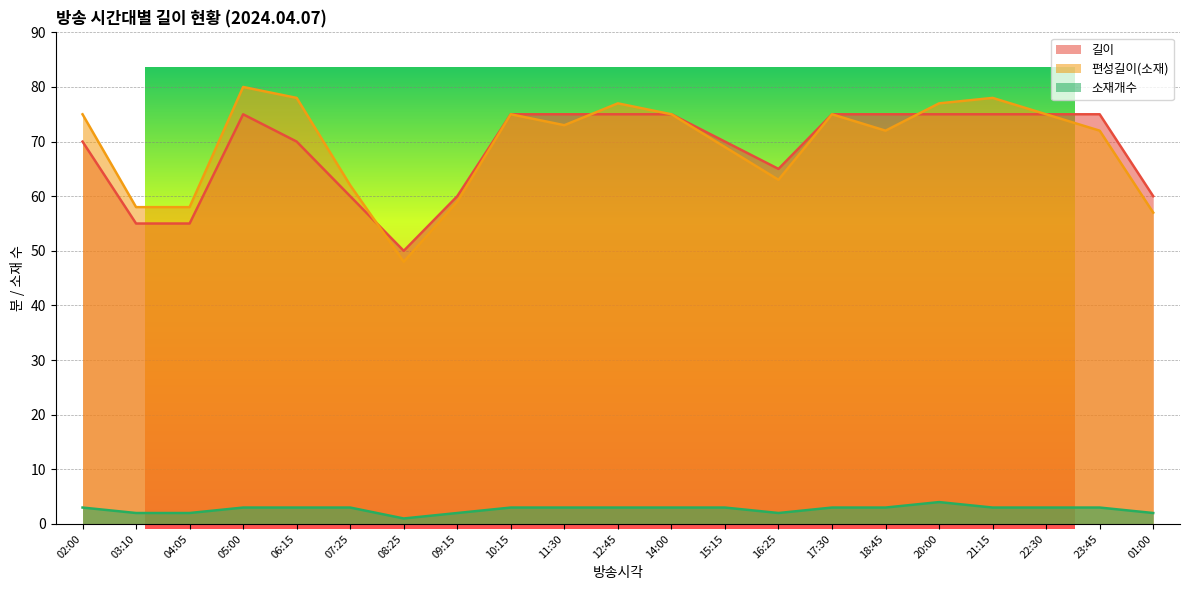

Rank the categories by 소재개수 value from highest to lowest.

20:00, 02:00, 05:00, 06:15, 07:25, 10:15, 11:30, 12:45, 14:00, 15:15, 17:30, 18:45, 21:15, 22:30, 23:45, 03:10, 04:05, 09:15, 16:25, 01:00, 08:25